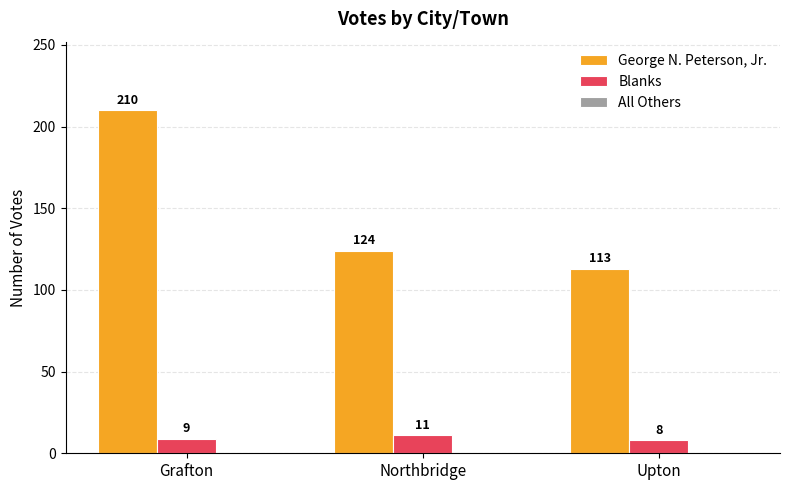

What is the label of the 3rd bar from the right?

Grafton